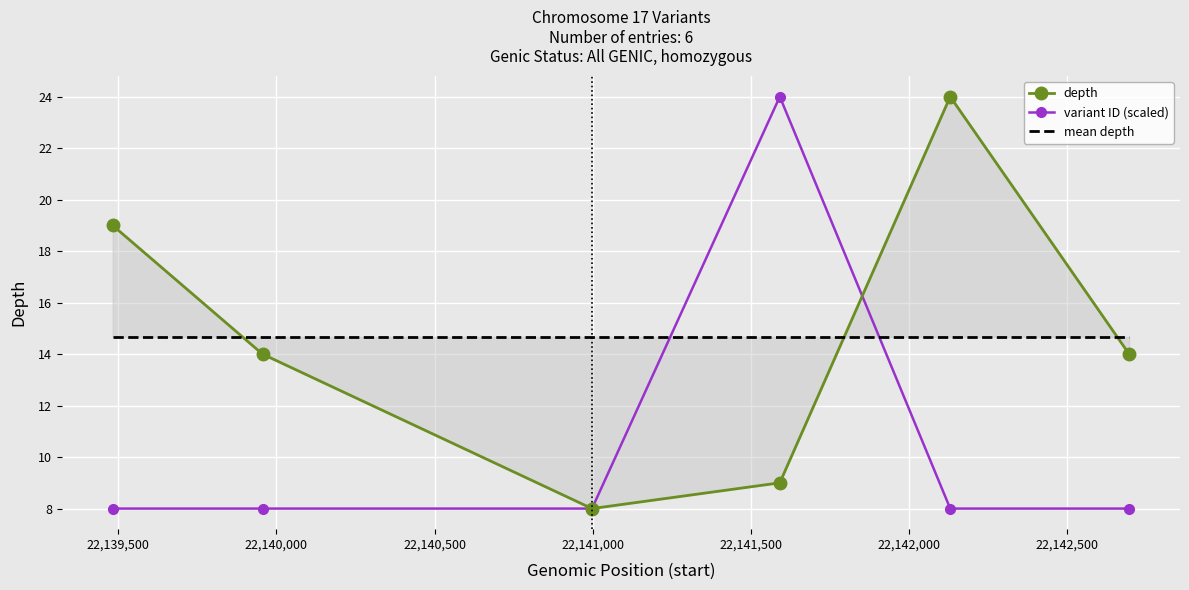

Reading left to right, extract all data points from this chart.

depth: 19.0	14.0	8.0	9.0	24.0	14.0
variant ID (scaled): 8.0	8.0	8.0	24.0	8.0	8.0
mean depth: 14.7	14.7	14.7	14.7	14.7	14.7